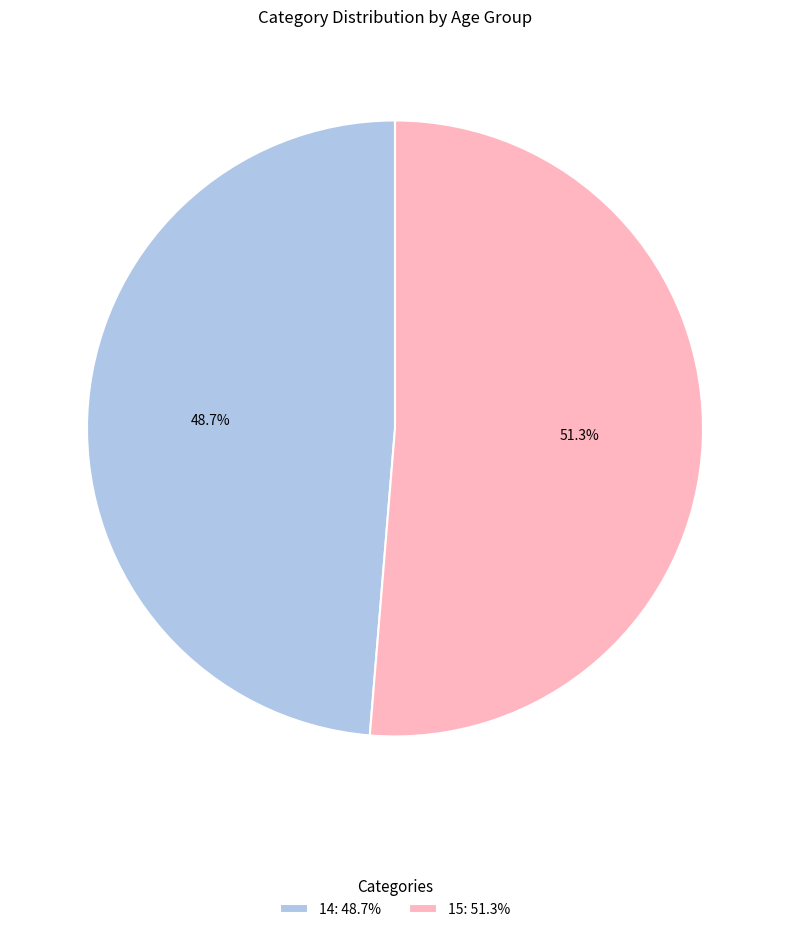

Does 14 account for over 50% of the chart?

No